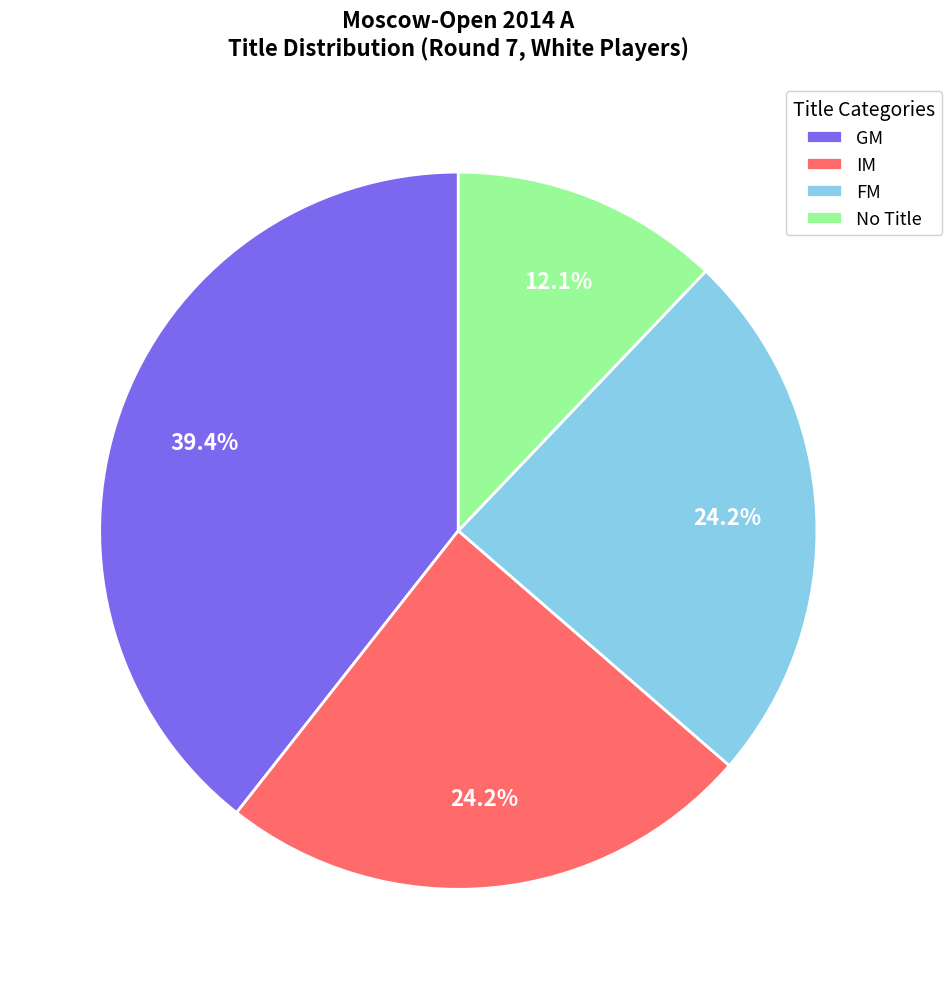

To the nearest percent, what is the combined percentage of GM and IM?

64%